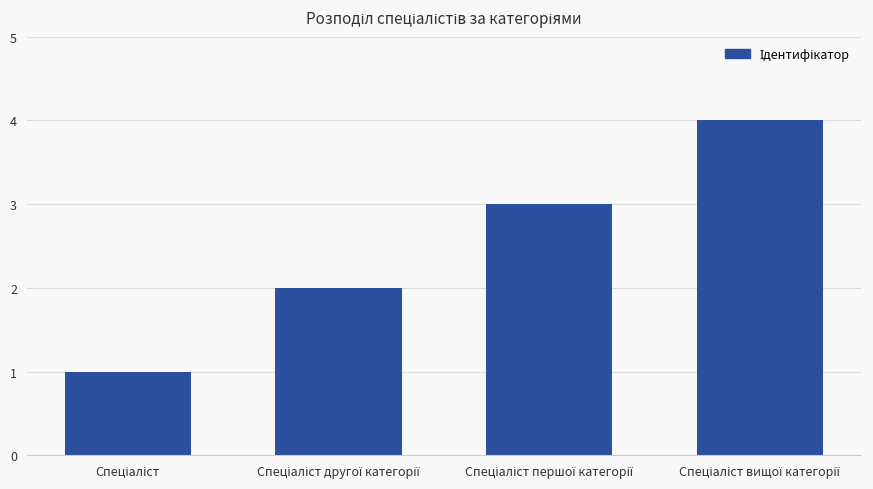

Does the chart contain stacked bars?

No